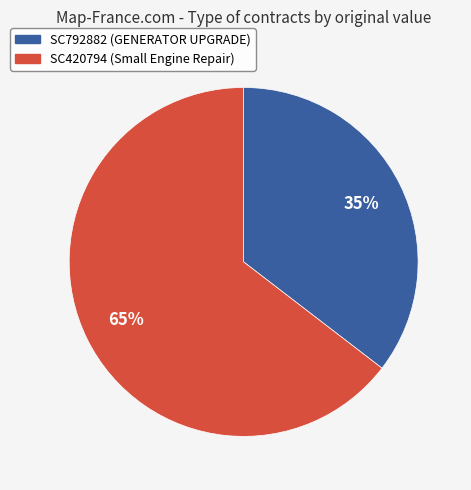

What is the largest slice in the pie chart?

SC420794